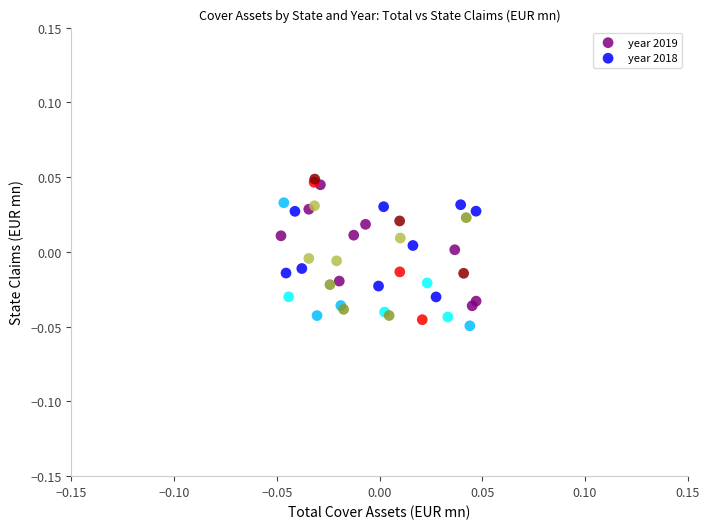

Which series reaches the minimum Y coordinate?

year 2018